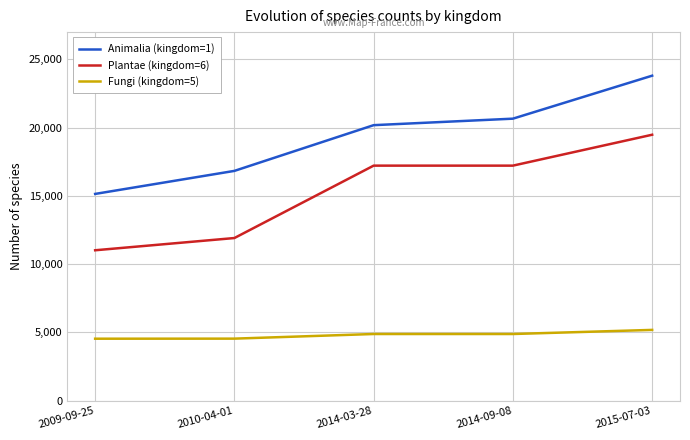

Which series changed the most between 2014-09-08 and 2015-07-03?

Animalia (kingdom=1)